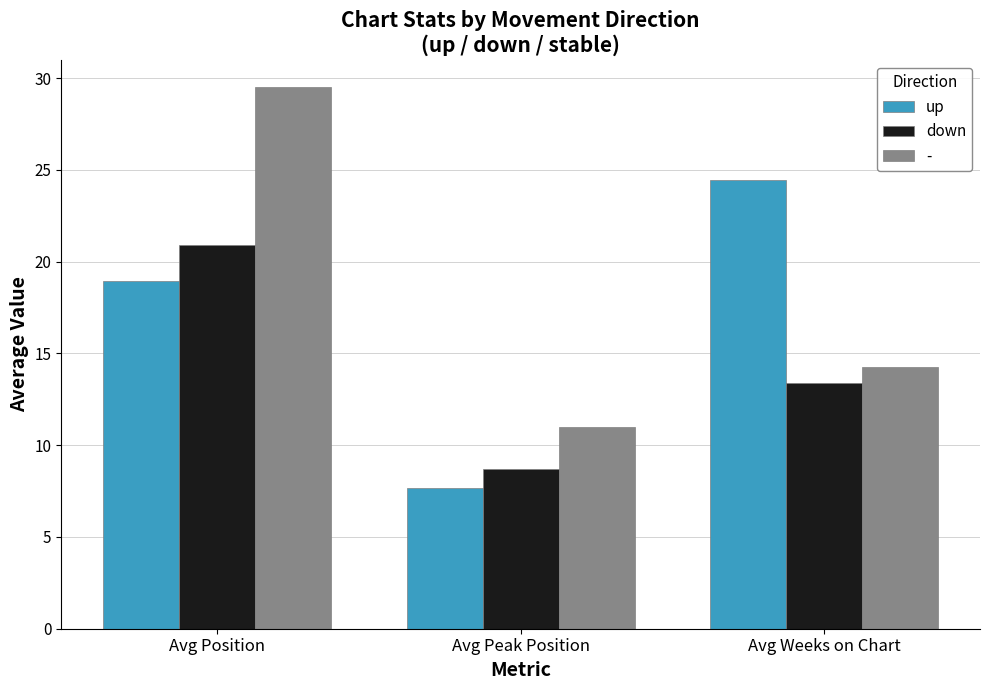

Which series changed the most between Avg Peak Position and Avg Weeks on Chart?

up